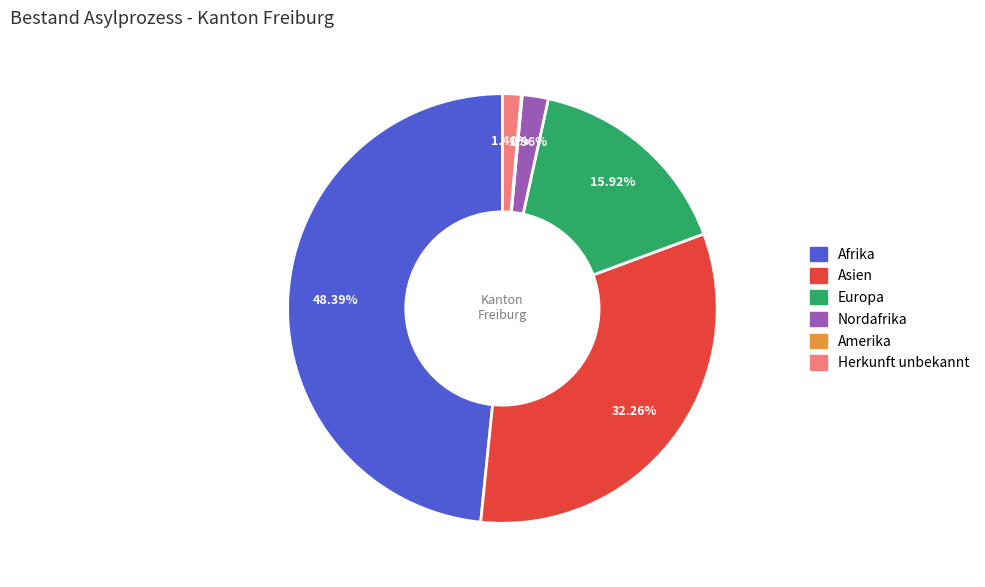

Is there any slice that represents more than half of the pie?

No